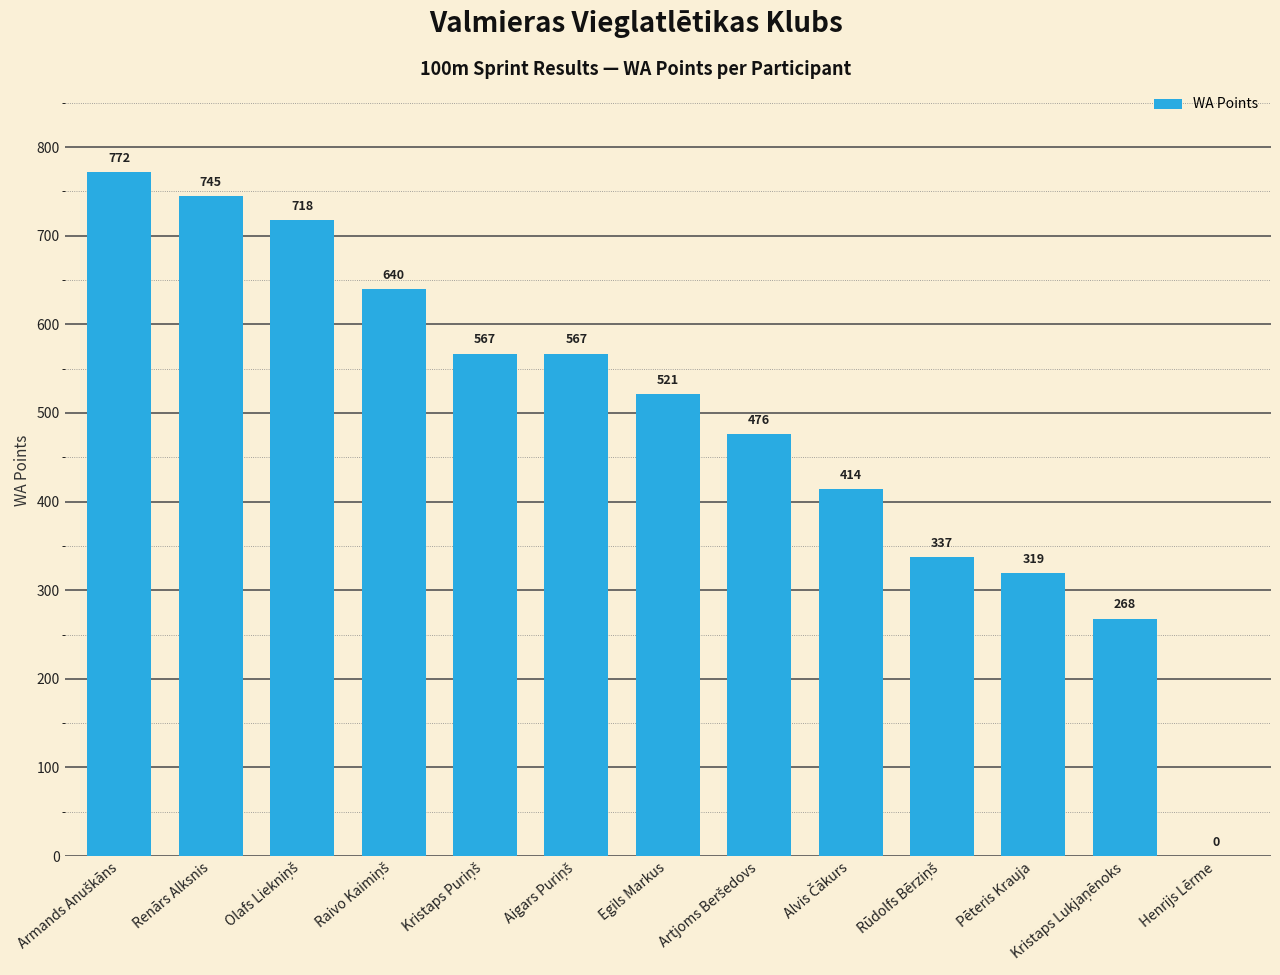

True or false: the data shows 319 at Pēteris Krauja.

True